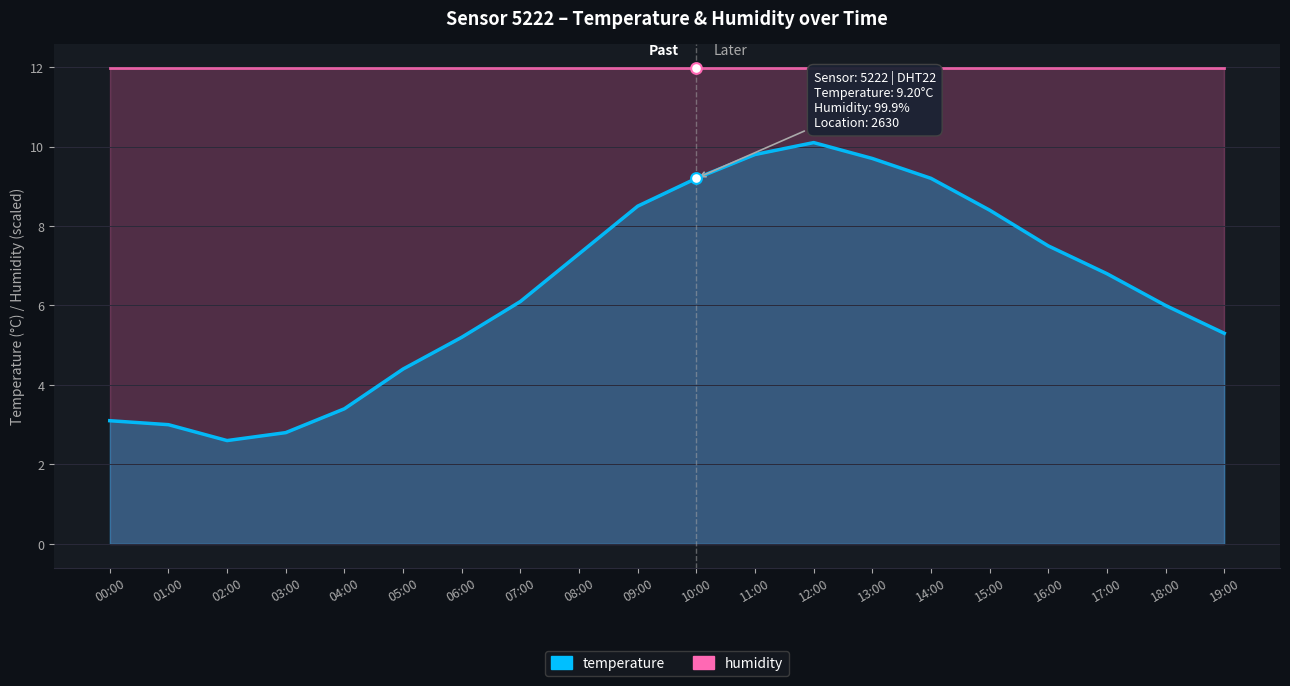

Between 17:00 and 10:00, which is larger?

10:00